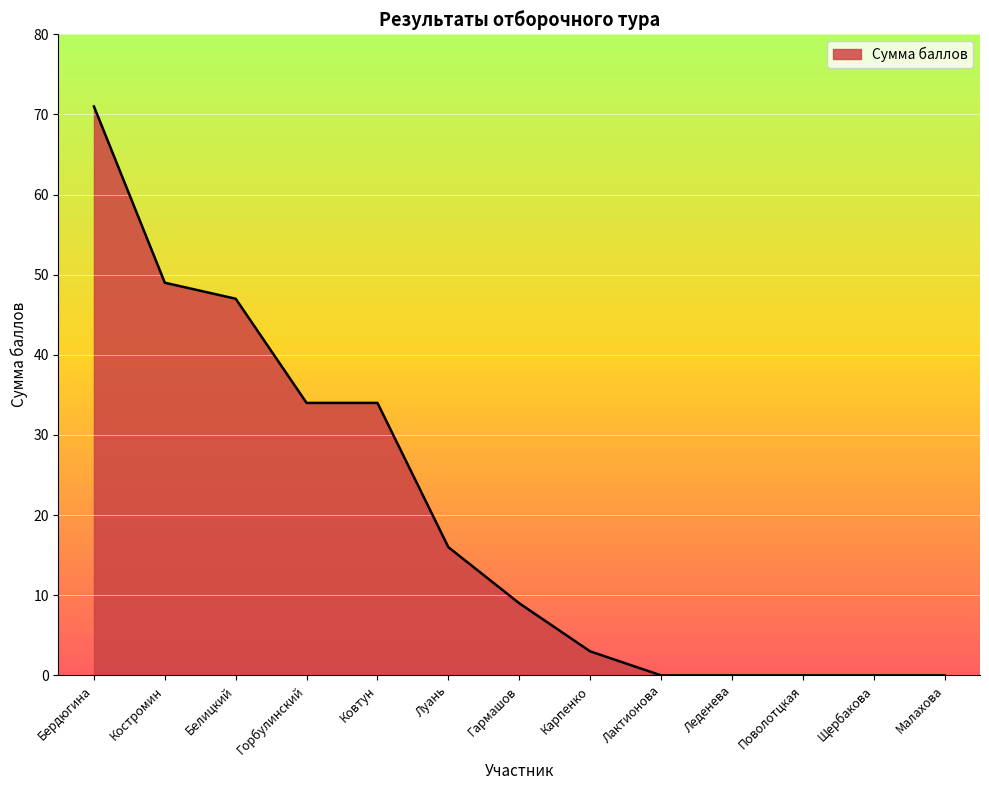

Reading left to right, extract all data points from this chart.

71	49	47	34	34	16	9	3	0	0	0	0	0